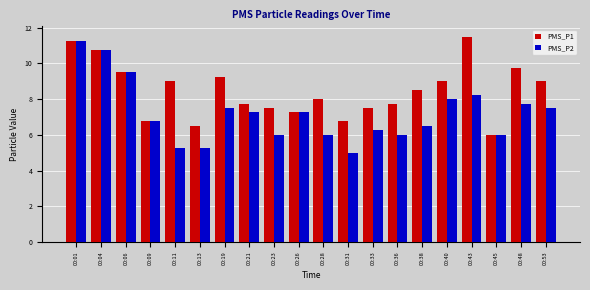

Does the chart contain any negative values?

No